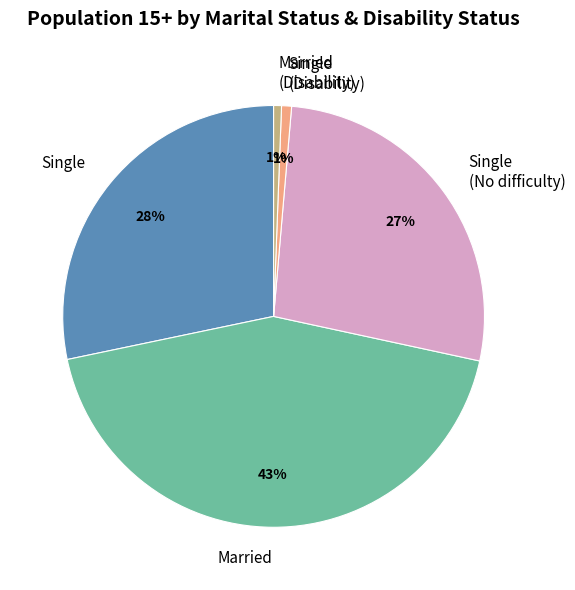

Which has a higher value, Married or Single (No difficulty)?

Married